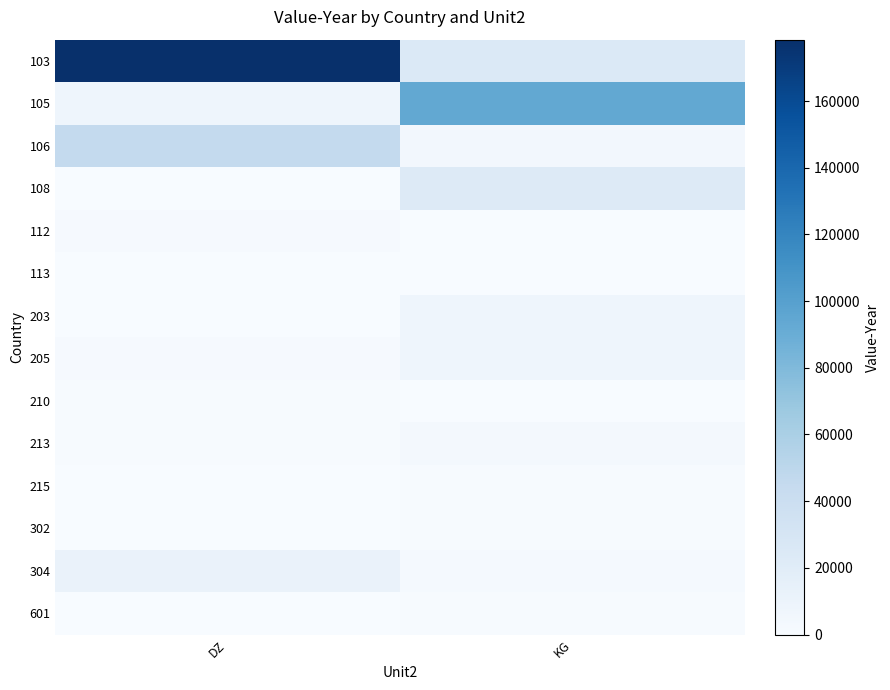

Which series has the largest total across all categories?

103